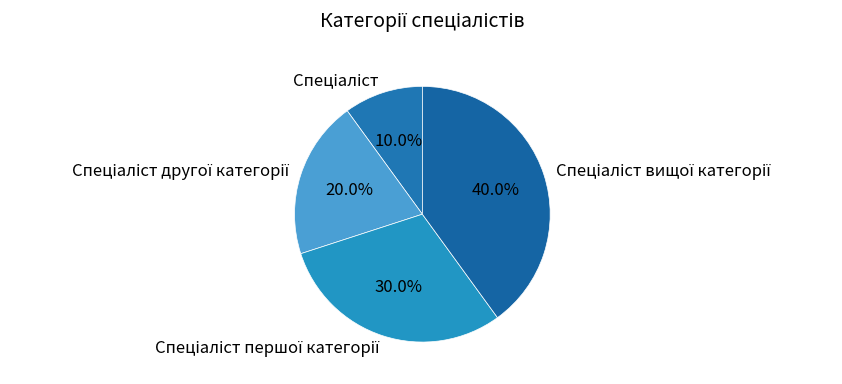

Is there a majority slice in this chart?

No